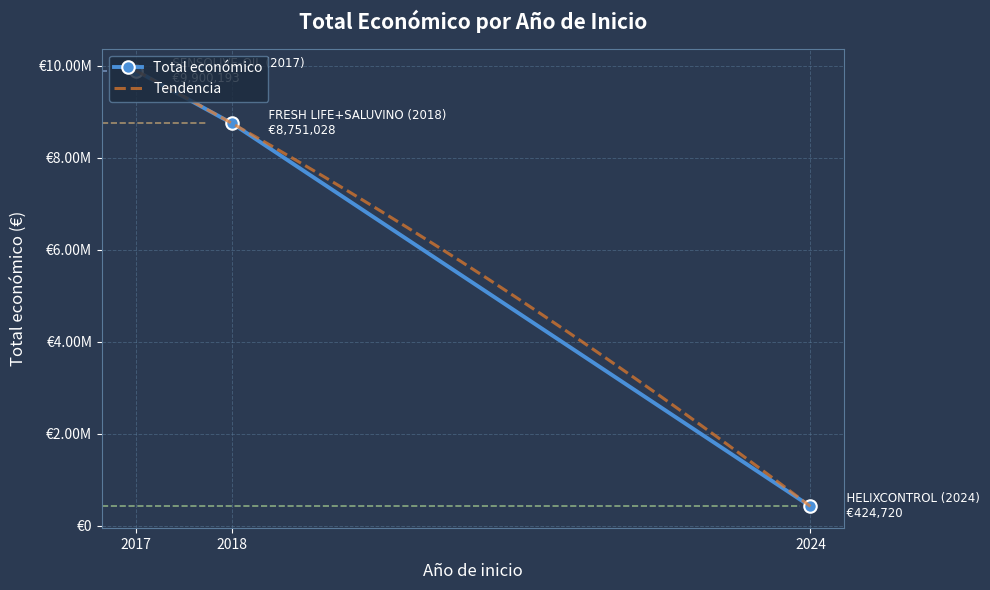

Where is the data nearest to the value 4974767?

2018